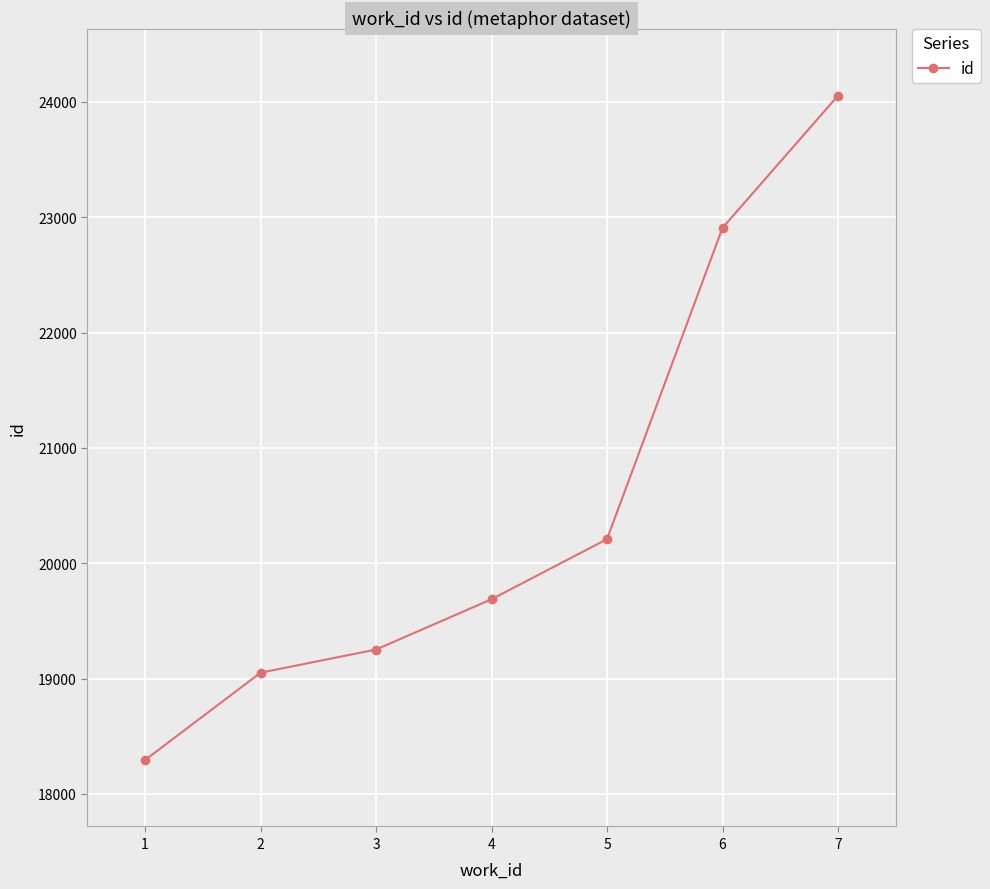

List the labels in order of value, smallest first.

1, 2, 3, 4, 5, 6, 7